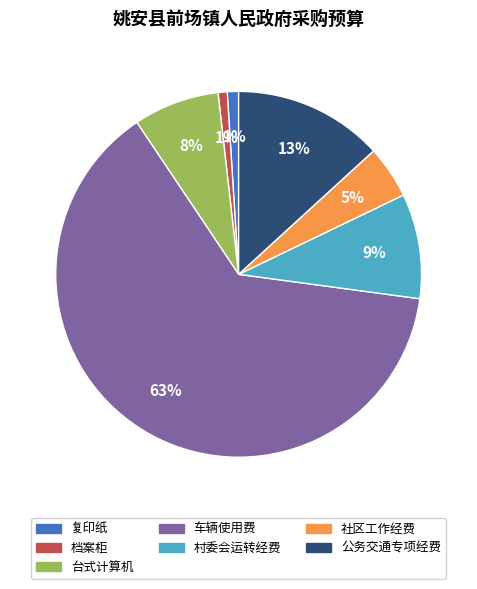

To the nearest percent, what percentage of the pie is 公务交通专项经费?

13%